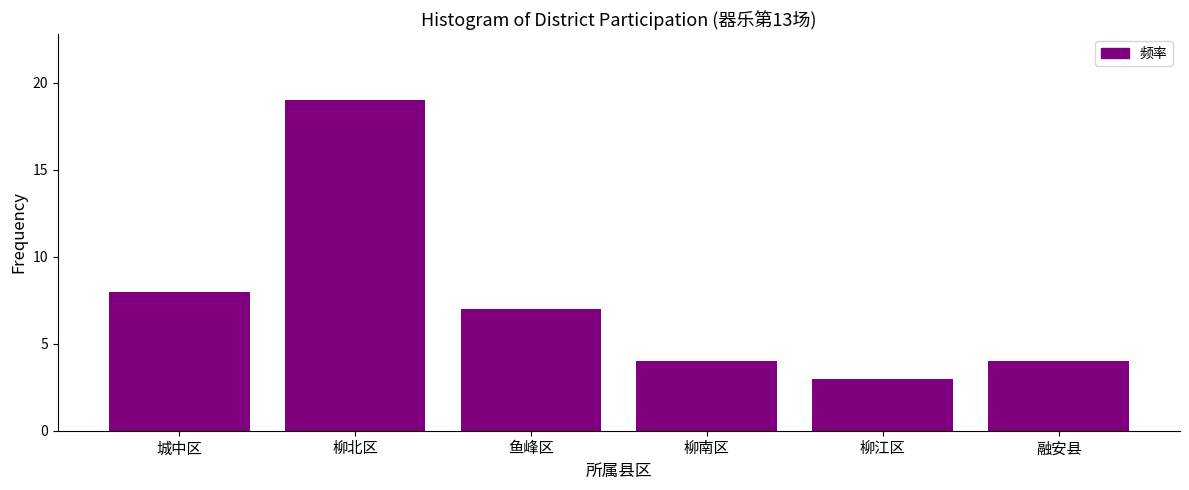

Reading right to left, extract all data points from this chart.

融安县=4	柳江区=3	柳南区=4	鱼峰区=7	柳北区=19	城中区=8